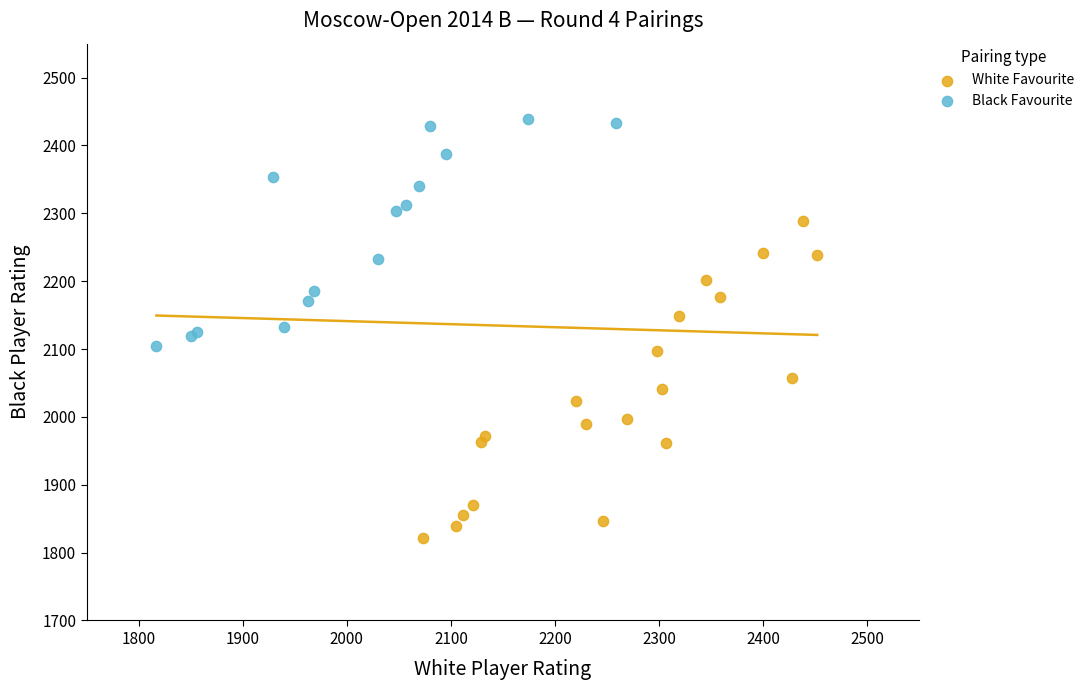

Which series reaches the maximum Y coordinate?

Black Favourite